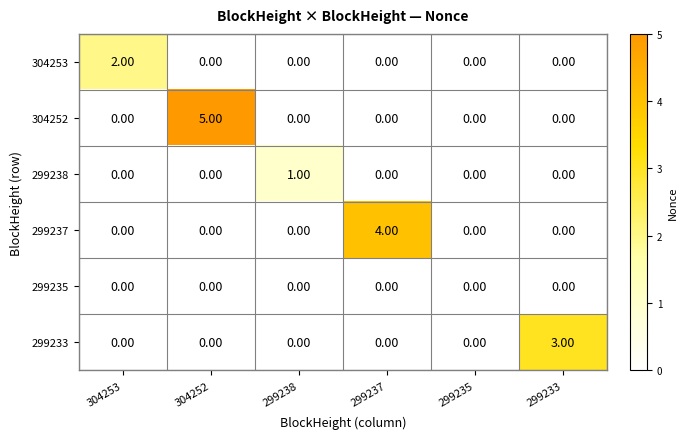

Count the number of data series in this chart.

6